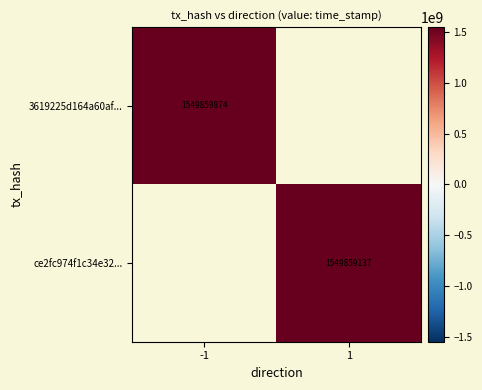

At which category is the sum across all series the highest?

-1